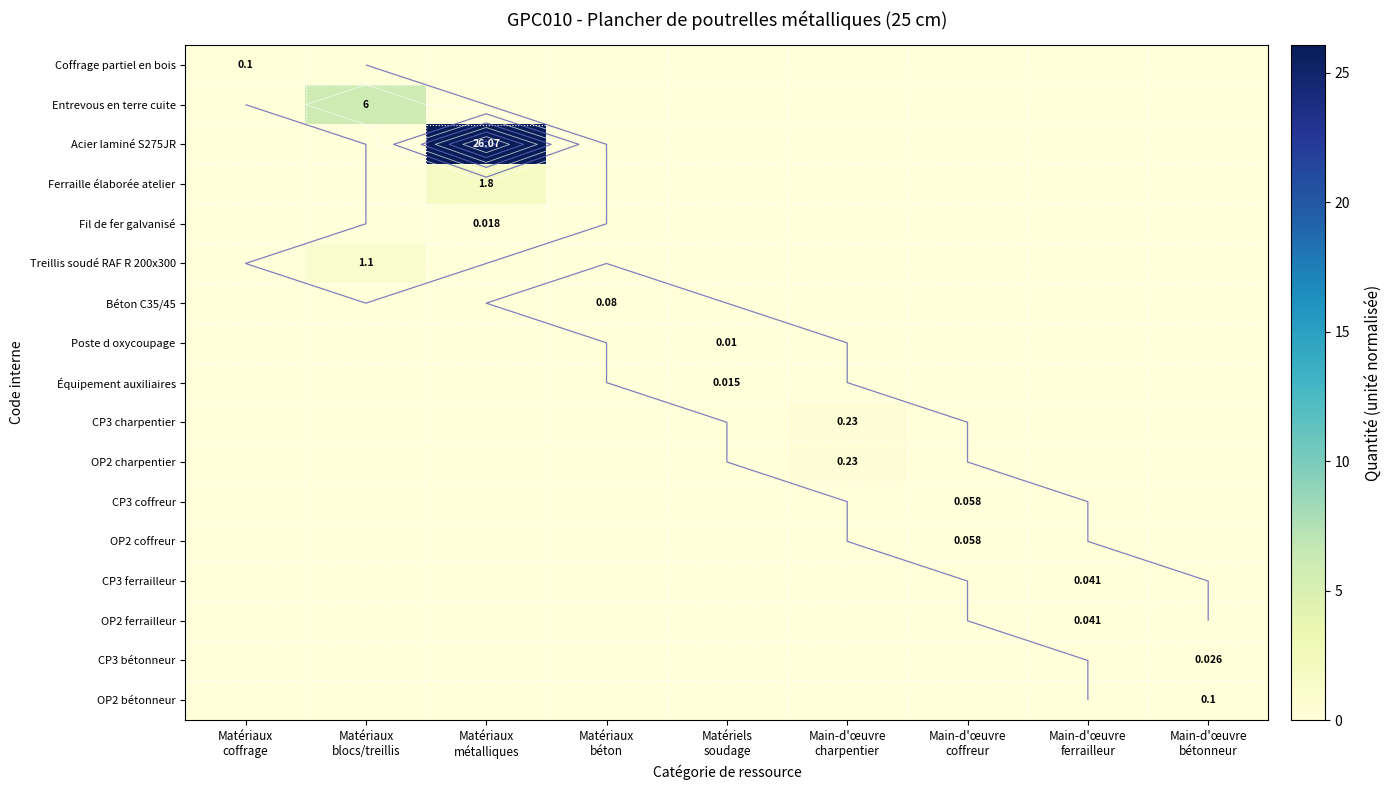

At which category is the sum across all series the highest?

Matériaux
métalliques